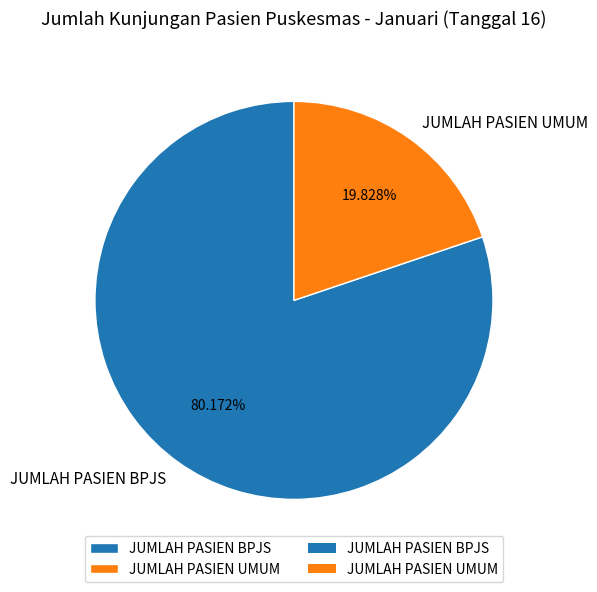

Is it true that JUMLAH PASIEN BPJS is 66% of the pie?

False